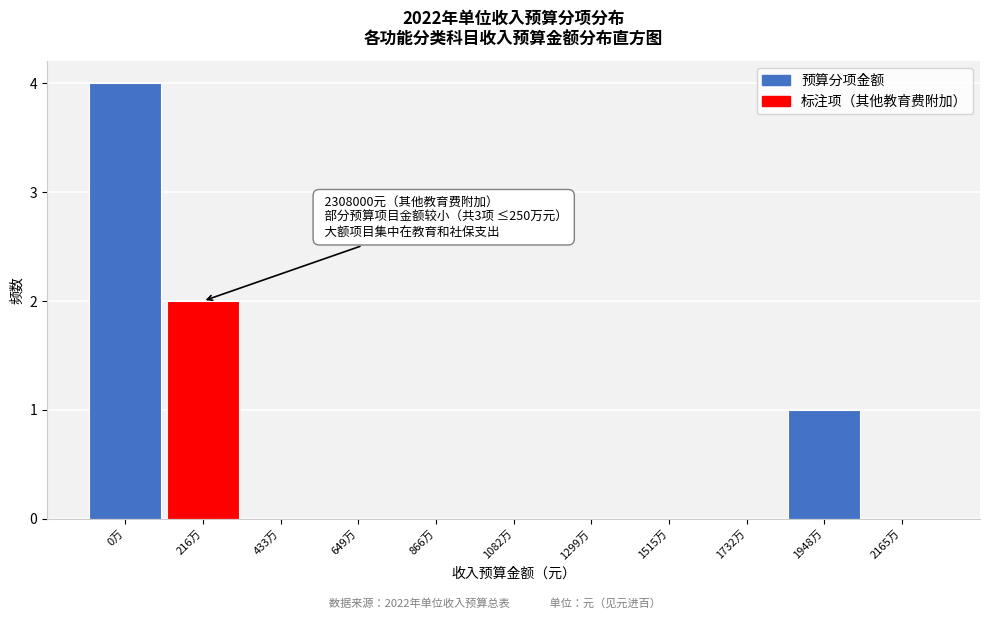

Reading left to right, what are all the values shown in this chart?

0万=4	216万=2	433万=0	649万=0	866万=0	1082万=0	1299万=0	1515万=0	1732万=0	1948万=1	2165万=0